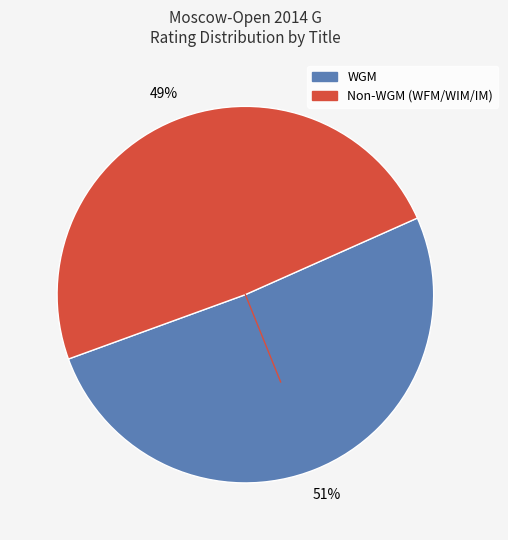

To the nearest percent, what is the average slice percentage?

50%